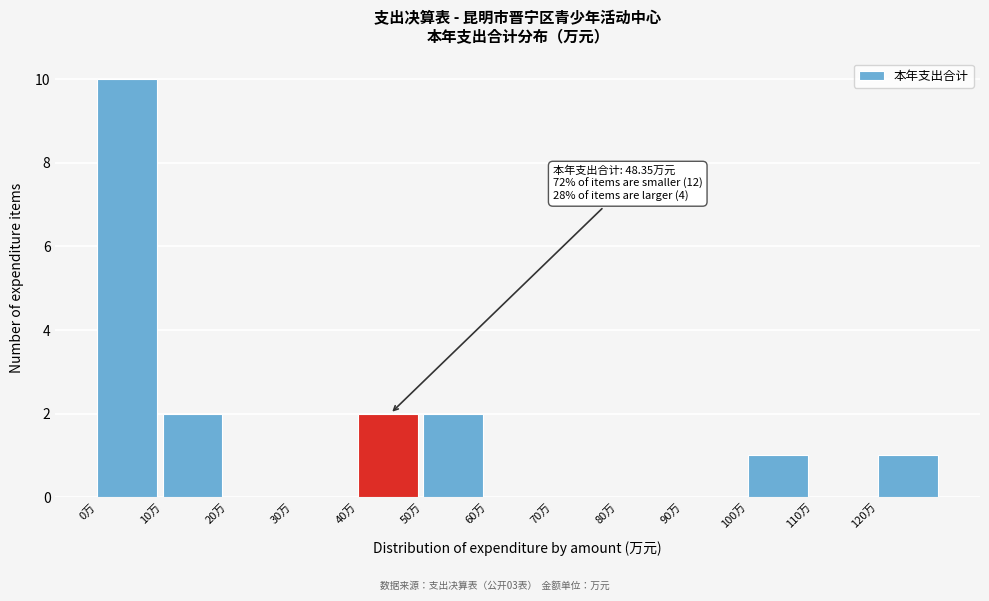

Over which range of the x-axis is the bar tallest?

0 to 10